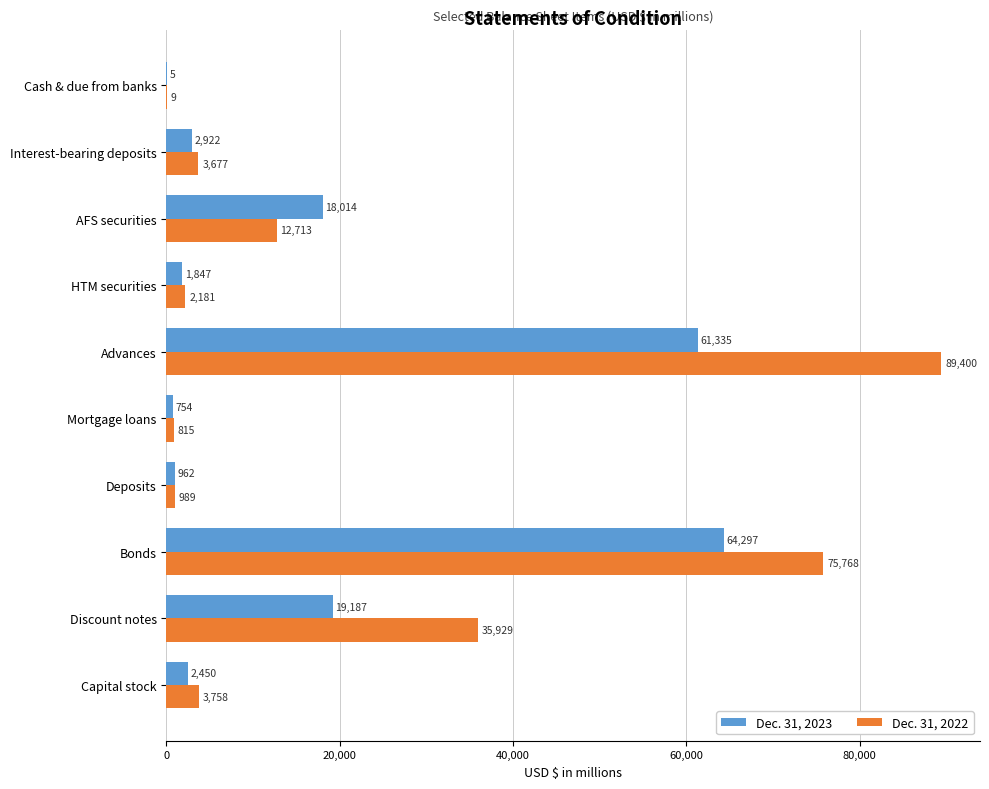

Which series changed the most between Cash & due from banks and Interest-bearing deposits?

Dec. 31, 2022